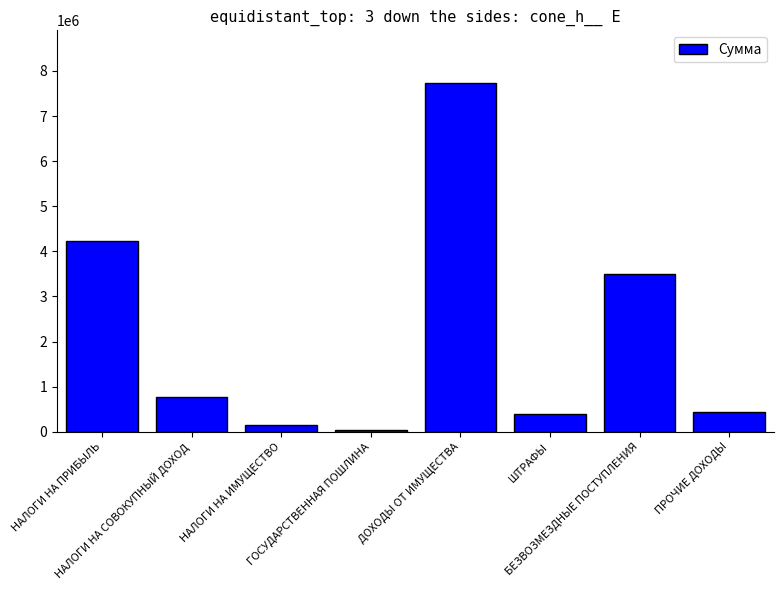

Which category has the lowest value across all series?

ГОСУДАРСТВЕННАЯ ПОШЛИНА